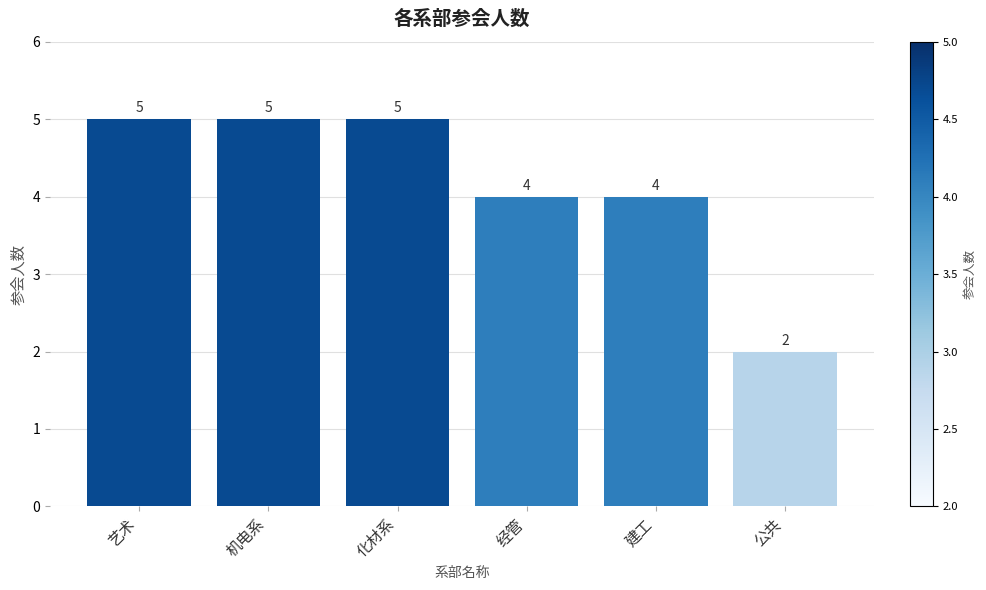

What is the difference between the second highest and minimum values?

3